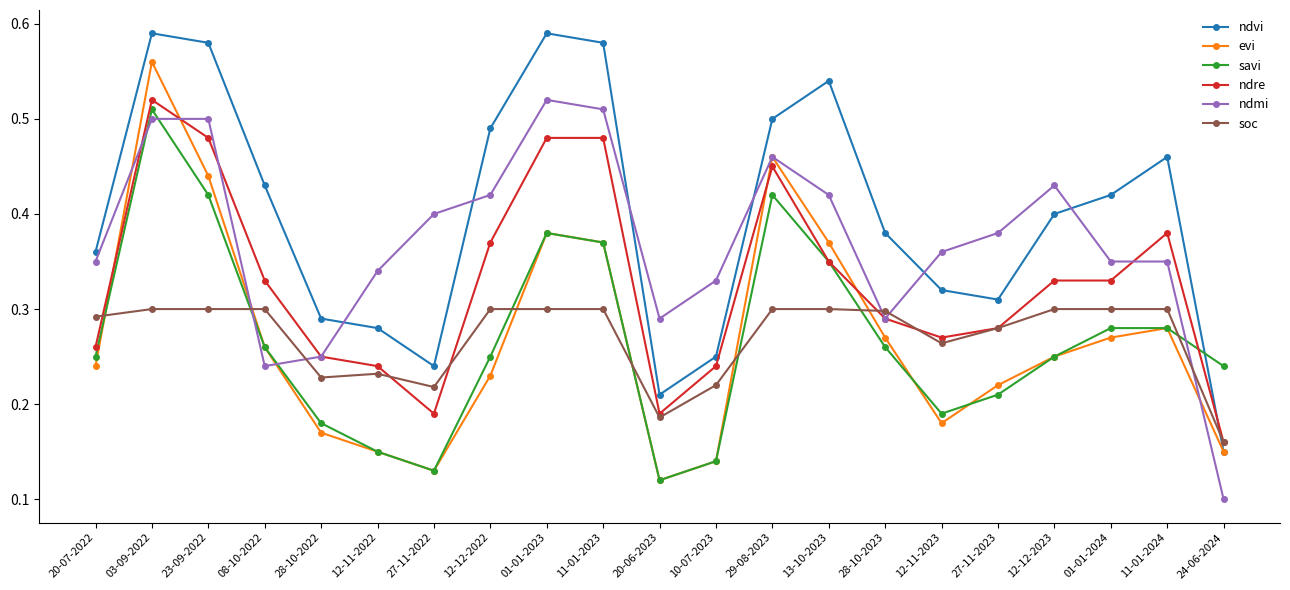

How many intersections are there between soc and evi?

6